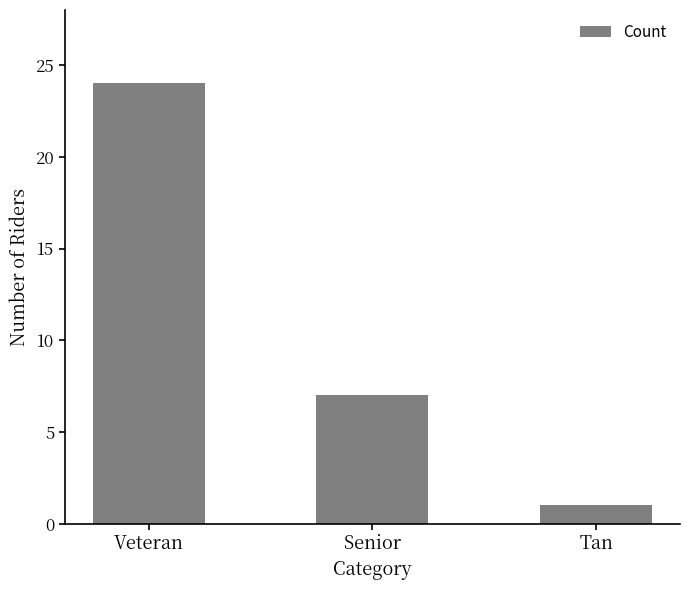

Where does the data first go above 7?

Veteran